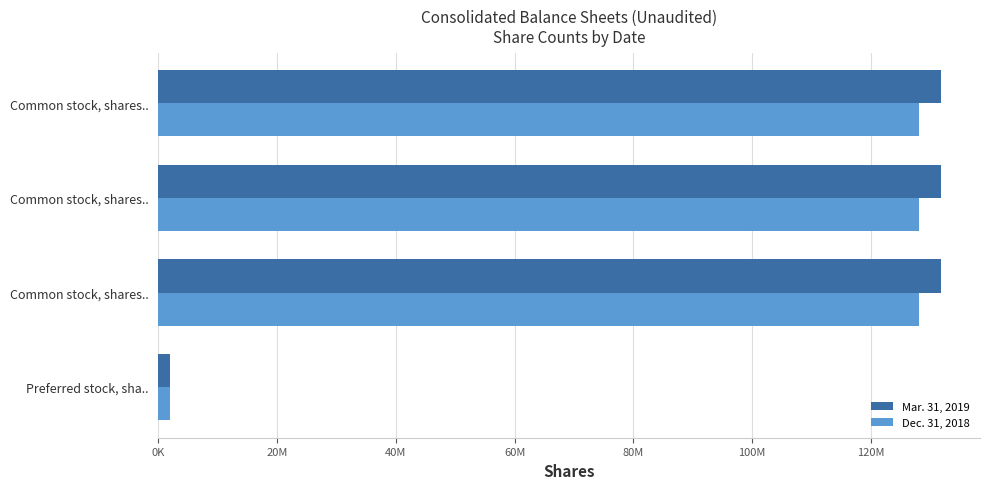

What position from the left is 60M?

4